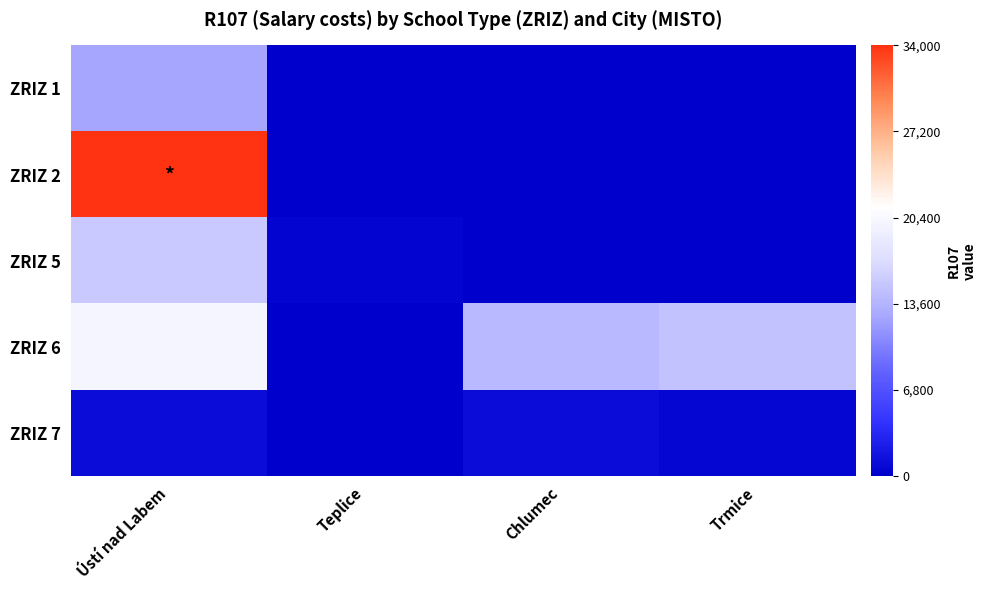

Rank the series at Ústí nad Labem from lowest to highest value.

ZRIZ 7, ZRIZ 1, ZRIZ 5, ZRIZ 6, ZRIZ 2